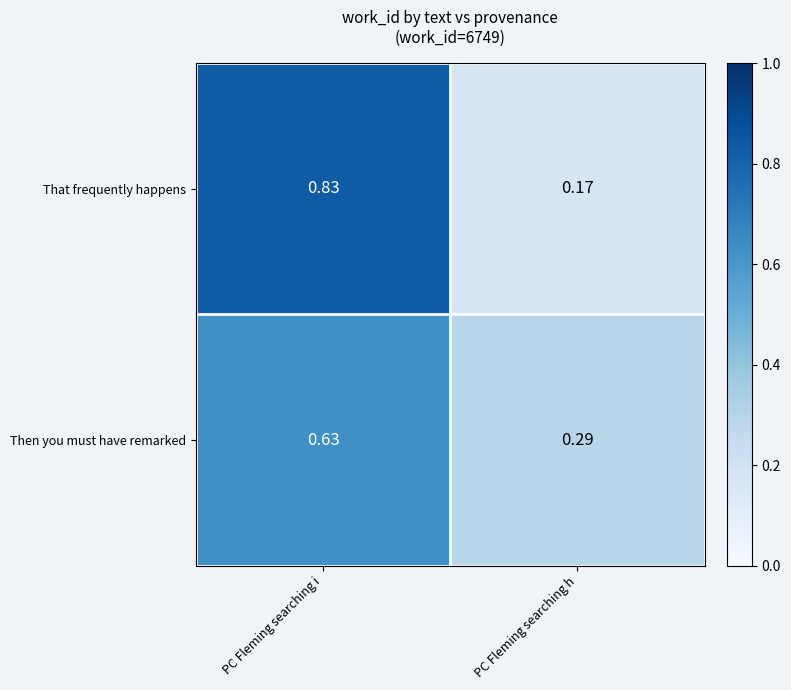

List the series in order of their overall mean, lowest first.

Then you must have remarked, That frequently happens